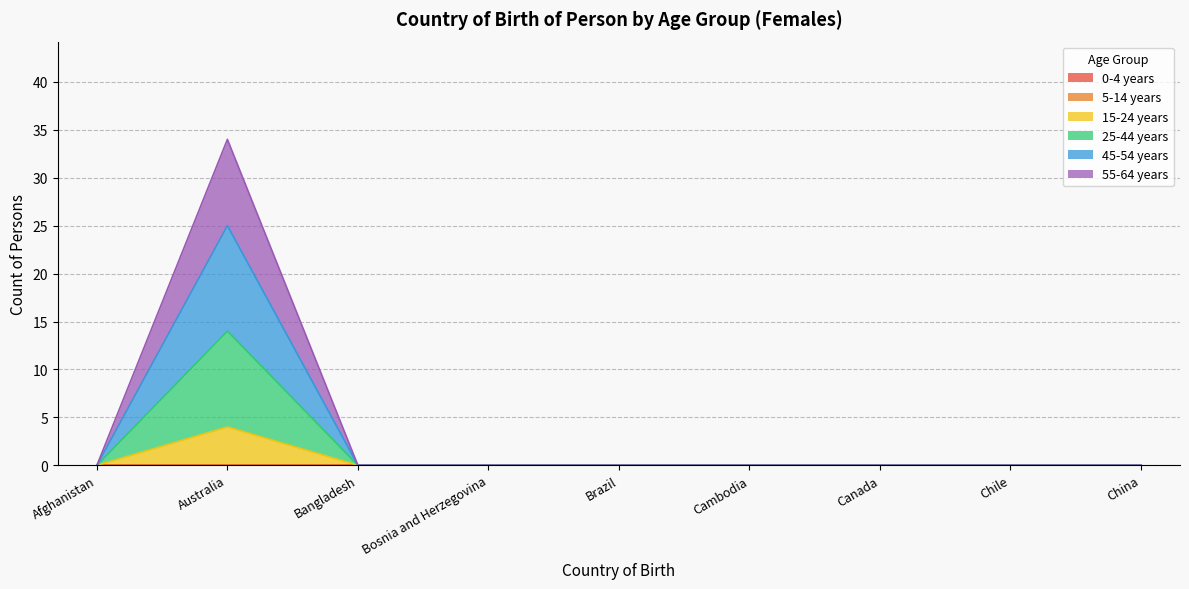

Does the chart have visible grid lines?

Yes